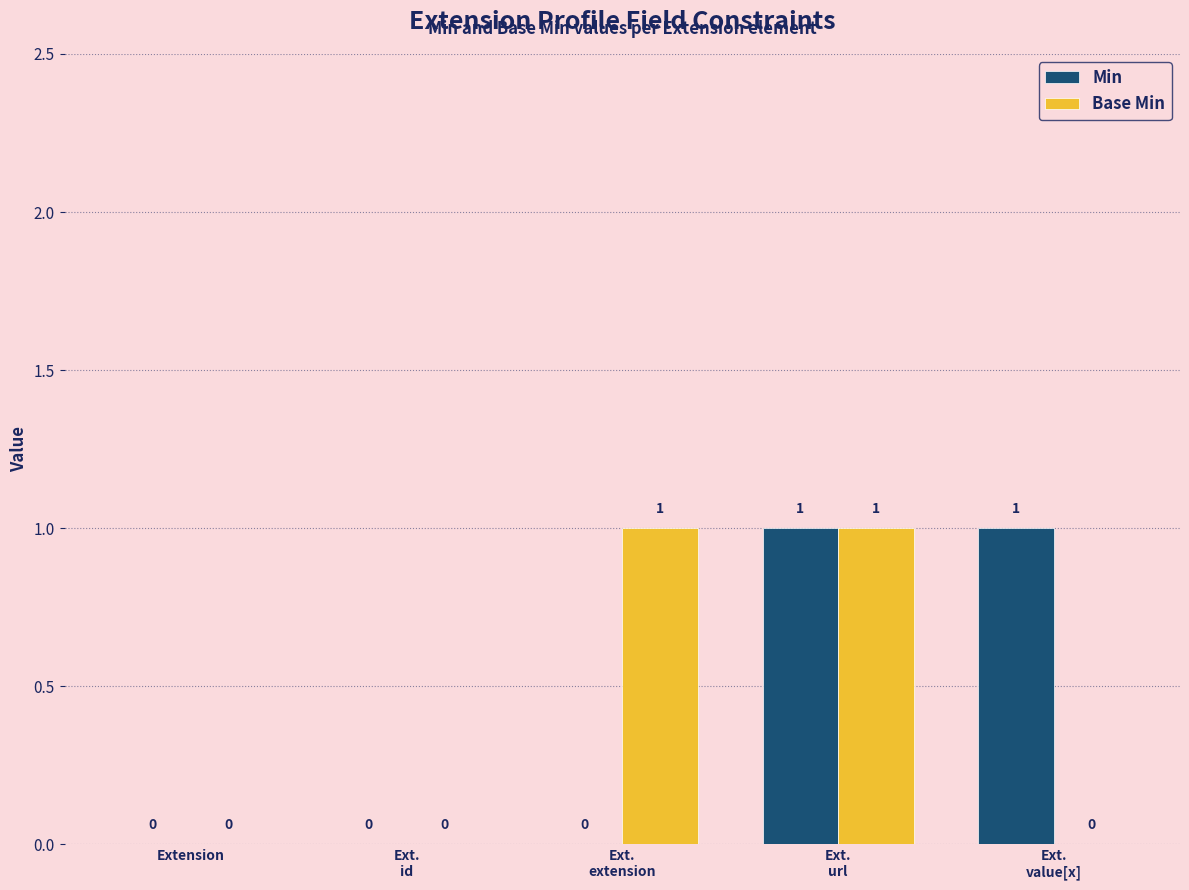

Count the Base Min values in the range 0 to 1.

5